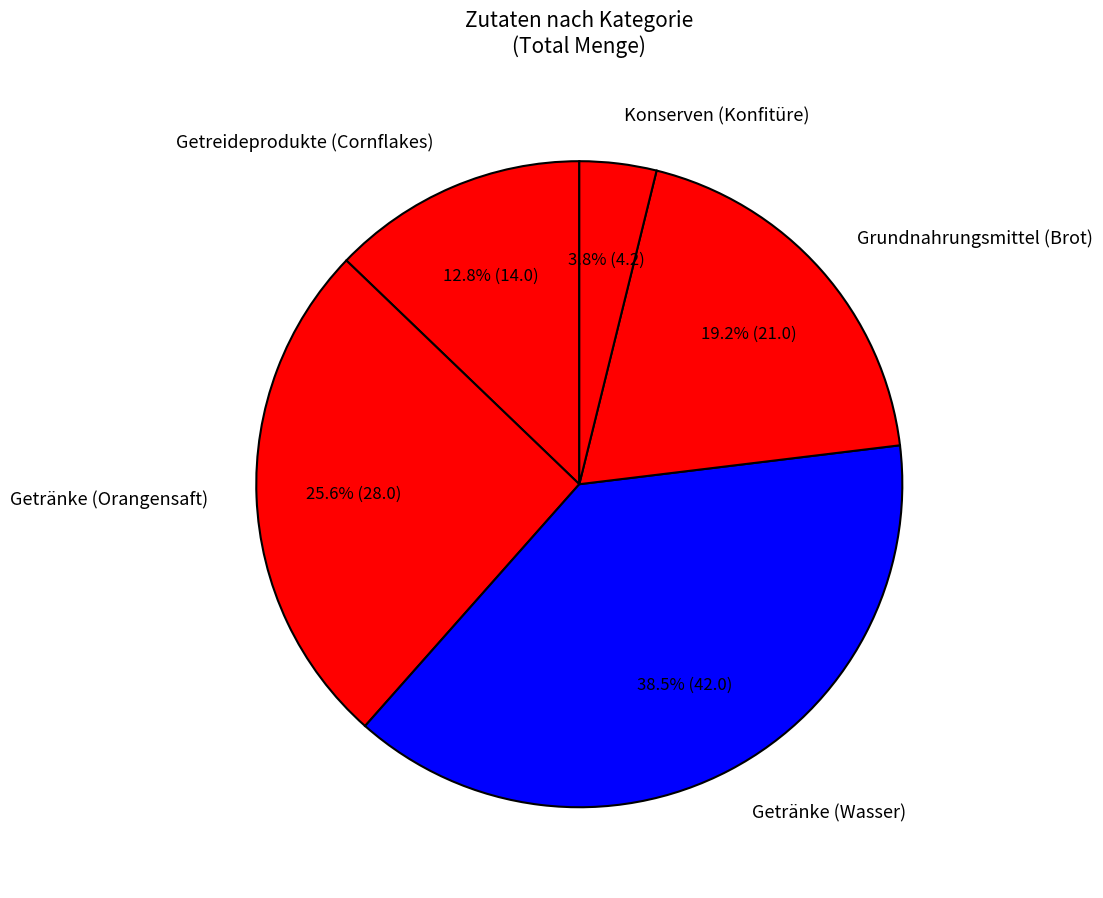

How much of the chart is everything except Grundnahrungsmittel (Brot)?

80.8%